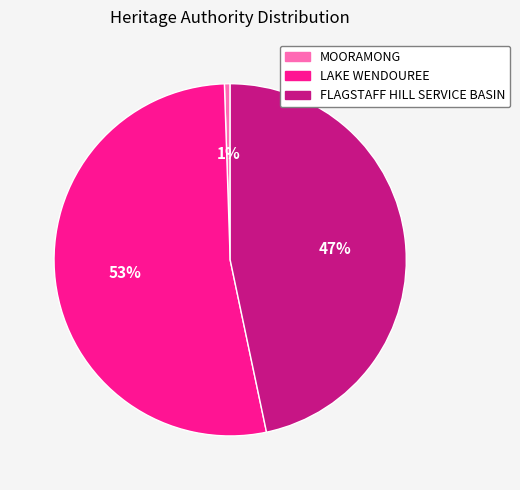

Is it true that MOORAMONG is 11% of the pie?

False